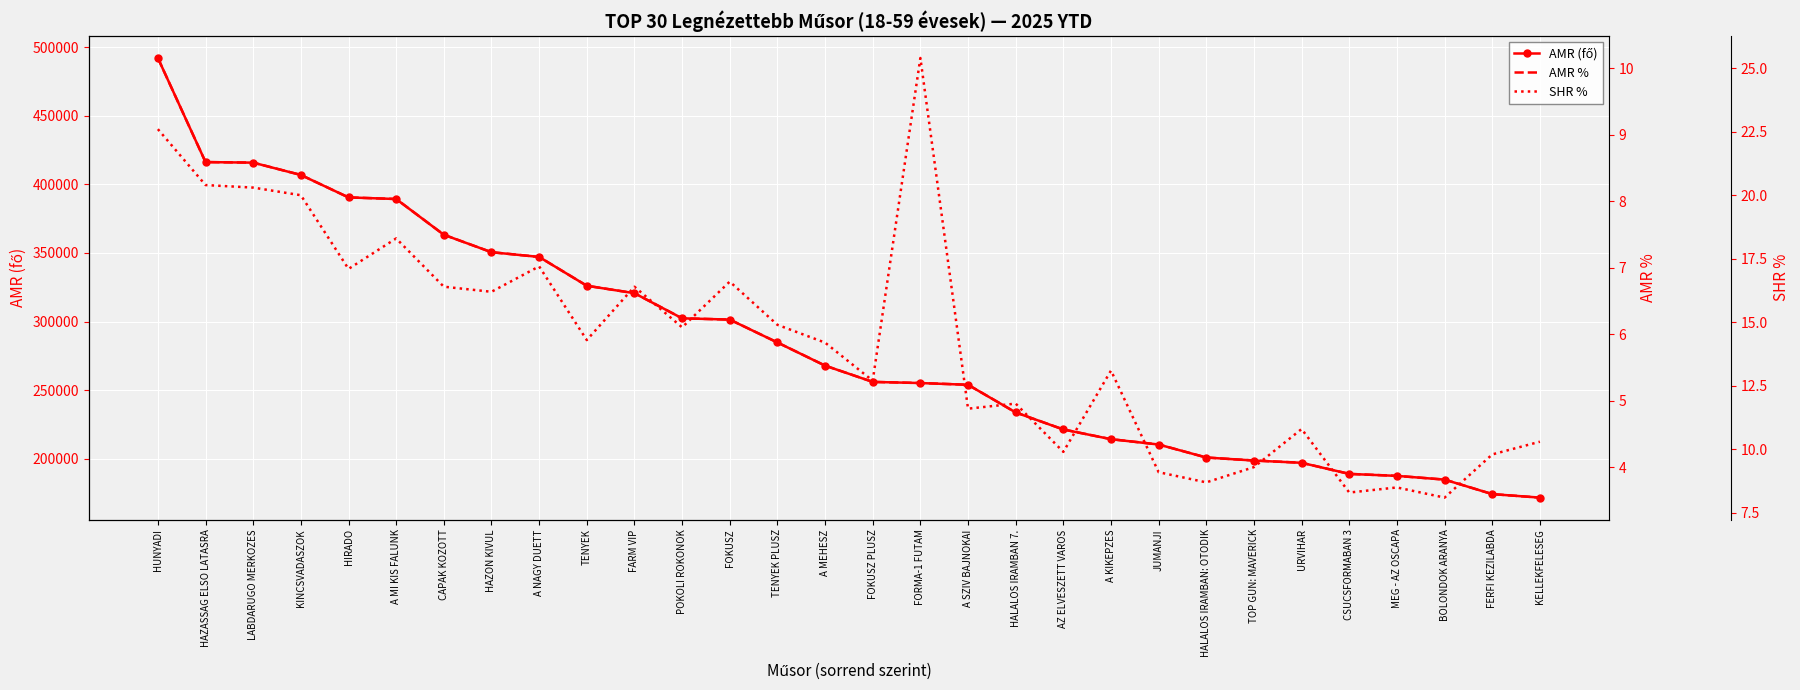

What is the total value across all series at TOP GUN: MAVERICK?

198761.4